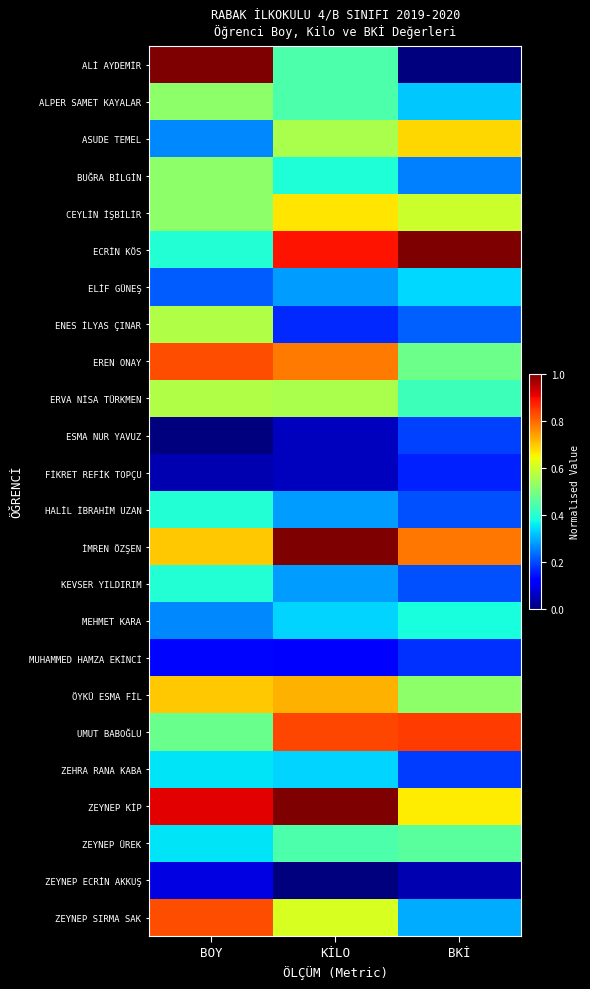

Reading right to left, list all the values displayed in this chart.

ALİ AYDEMİR: BKİ=0.0	KİLO=0.4	BOY=1.0
ALPER SAMET KAYALAR: BKİ=0.3	KİLO=0.4	BOY=0.5
ASUDE TEMEL: BKİ=0.7	KİLO=0.6	BOY=0.3
BUĞRA BİLGİN: BKİ=0.3	KİLO=0.4	BOY=0.5
CEYLİN İŞBİLİR: BKİ=0.6	KİLO=0.7	BOY=0.5
ECRİN KÖS: BKİ=1.0	KİLO=0.9	BOY=0.4
ELİF GÜNEŞ: BKİ=0.3	KİLO=0.3	BOY=0.2
ENES İLYAS ÇINAR: BKİ=0.2	KİLO=0.2	BOY=0.6
EREN ONAY: BKİ=0.5	KİLO=0.8	BOY=0.8
ERVA NİSA TÜRKMEN: BKİ=0.4	KİLO=0.6	BOY=0.6
ESMA NUR YAVUZ: BKİ=0.2	KİLO=0.1	BOY=0.0
FİKRET REFİK TOPÇU: BKİ=0.2	KİLO=0.1	BOY=0.0
HALİL İBRAHİM UZAN: BKİ=0.2	KİLO=0.3	BOY=0.4
İMREN ÖZŞEN: BKİ=0.8	KİLO=1.0	BOY=0.7
KEVSER YILDIRIM: BKİ=0.2	KİLO=0.3	BOY=0.4
MEHMET KARA: BKİ=0.4	KİLO=0.3	BOY=0.3
MUHAMMED HAMZA EKİNCİ: BKİ=0.2	KİLO=0.1	BOY=0.1
ÖYKÜ ESMA FİL: BKİ=0.5	KİLO=0.7	BOY=0.7
UMUT BABOĞLU: BKİ=0.8	KİLO=0.8	BOY=0.5
ZEHRA RANA KABA: BKİ=0.2	KİLO=0.3	BOY=0.3
ZEYNEP KİP: BKİ=0.7	KİLO=1.0	BOY=0.9
ZEYNEP ÜREK: BKİ=0.5	KİLO=0.4	BOY=0.3
ZEYNEP ECRİN AKKUŞ: BKİ=0.0	KİLO=0.0	BOY=0.1
ZEYNEP SIRMA SAK: BKİ=0.3	KİLO=0.6	BOY=0.8